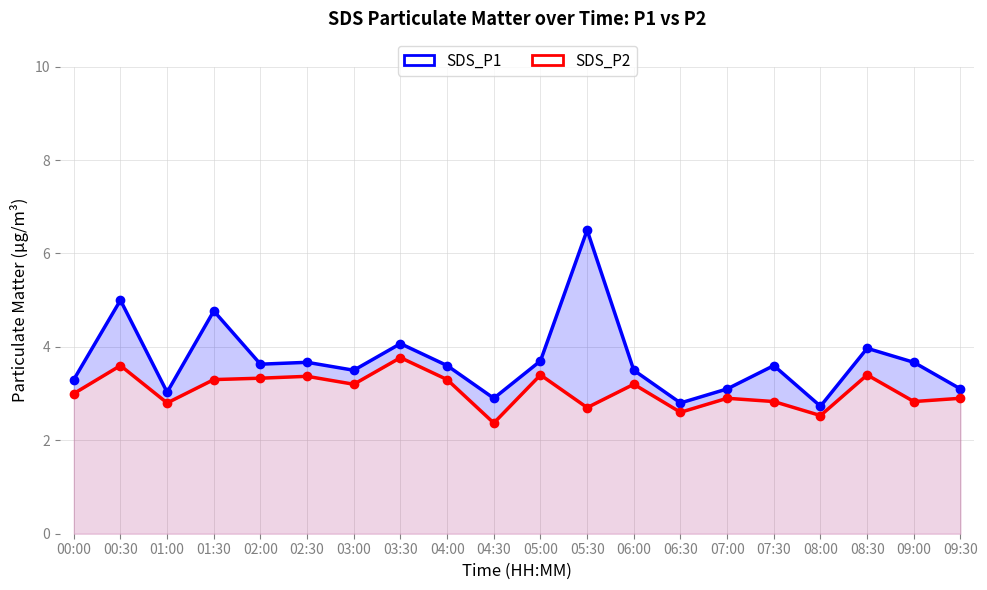

Which category has the highest value across all series?

05:30